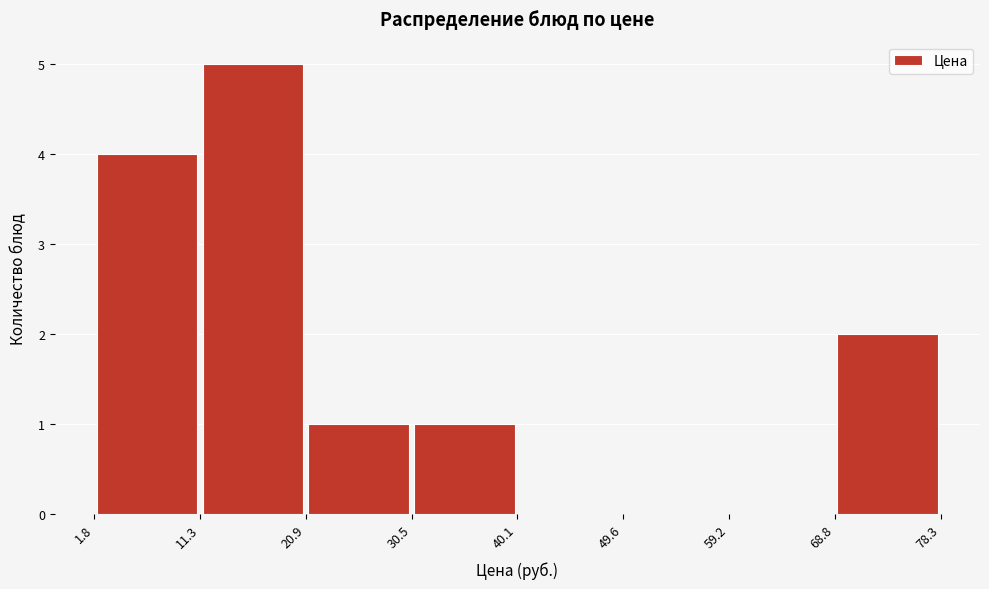

Reading left to right, list every bar in this chart as the range it spans on the x-axis followed by its height. The values are not printed on the chart, so give them approximately, as read against the axis.

1.8 to 11.3: 4
11.3 to 20.9: 5
20.9 to 30.5: 1
30.5 to 40.1: 1
40.1 to 49.6: 0
49.6 to 59.2: 0
59.2 to 68.8: 0
68.8 to 78.3: 2